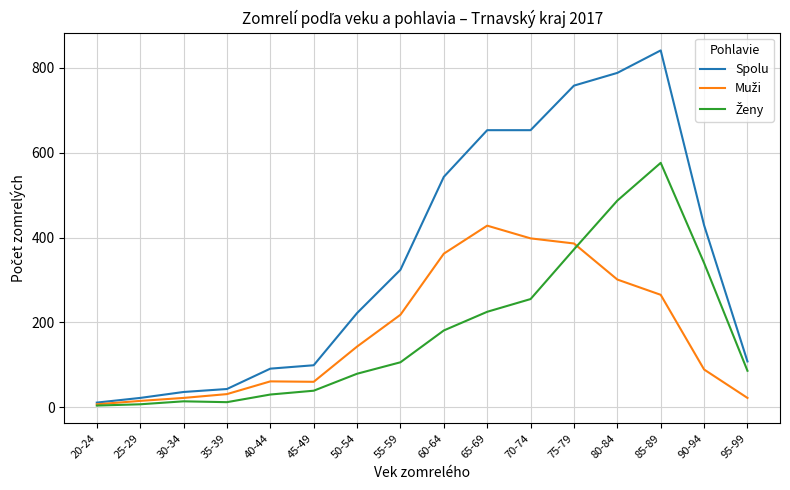

The value of Spolu at 65-69 is 653. True or false?

True